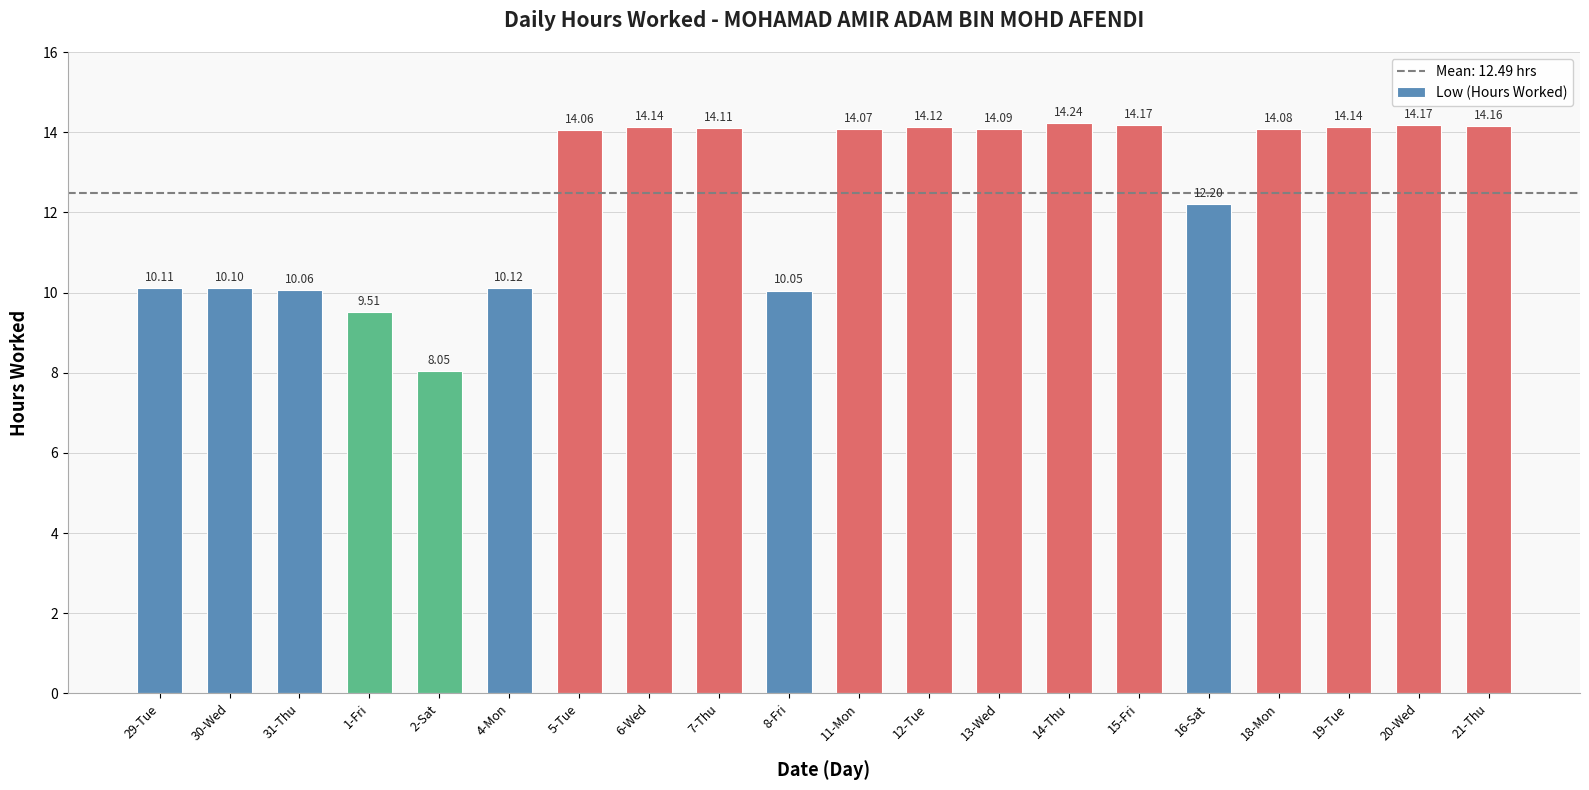

What is the difference between the second highest and minimum values?

6.1